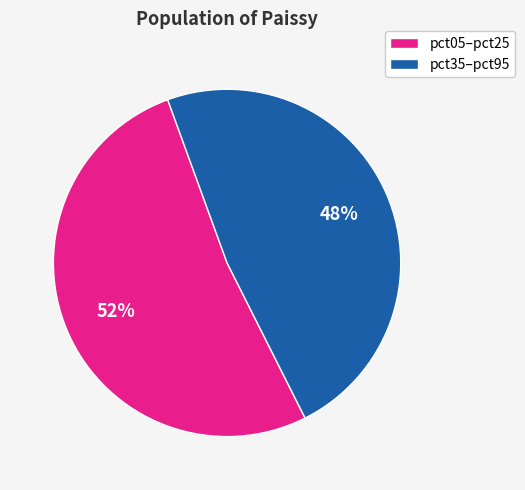

Which slice is the smallest?

pct35–pct95